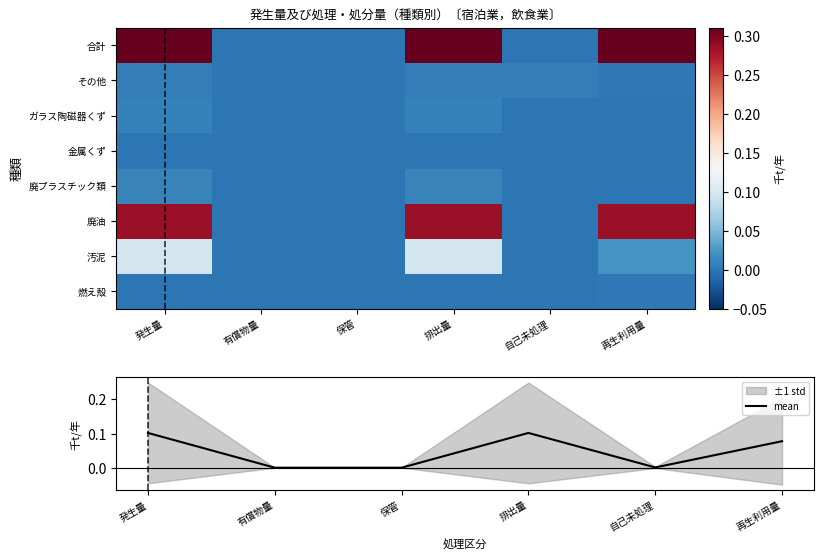

What is the sum of all mean values?

0.3